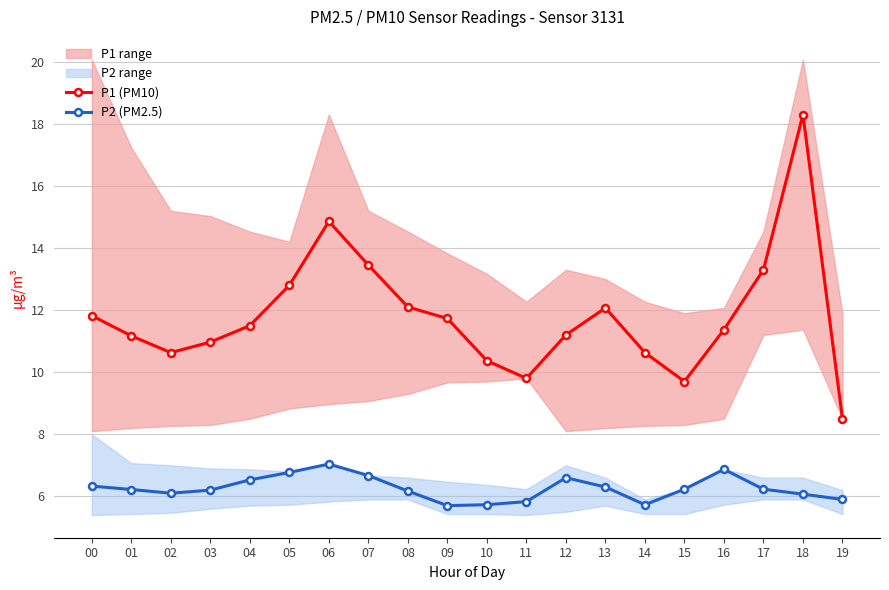

Is it true that P1 (PM10) equals 11.2 at 12?

True